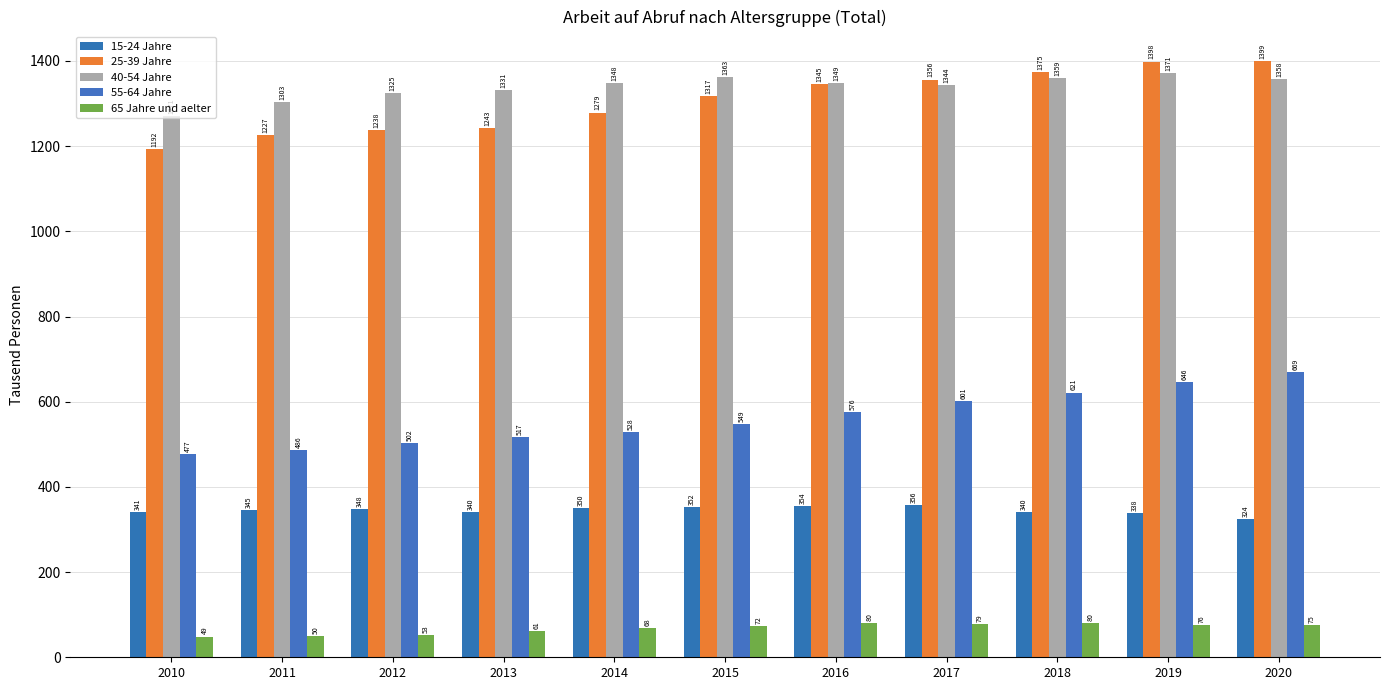

Which series changed the most between 2016 and 2018?

55-64 Jahre